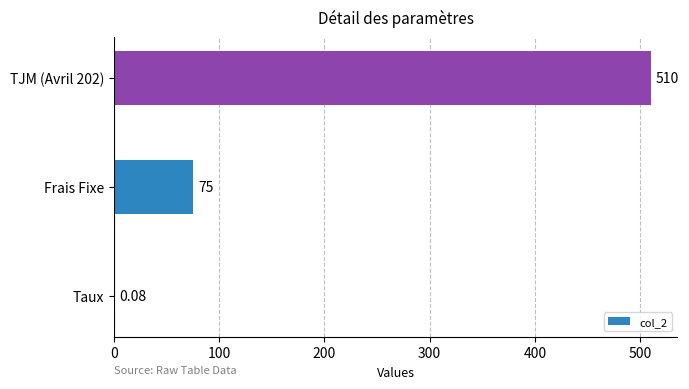

Where is the data nearest to the value 255?

Frais Fixe